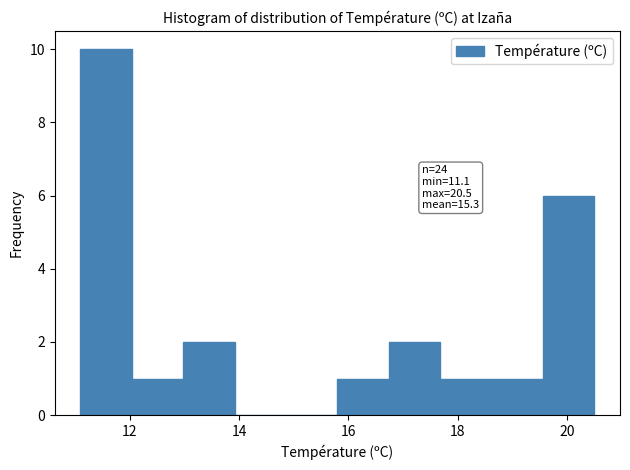

Over which range of the x-axis is the bar tallest?

11.10 to 12.04